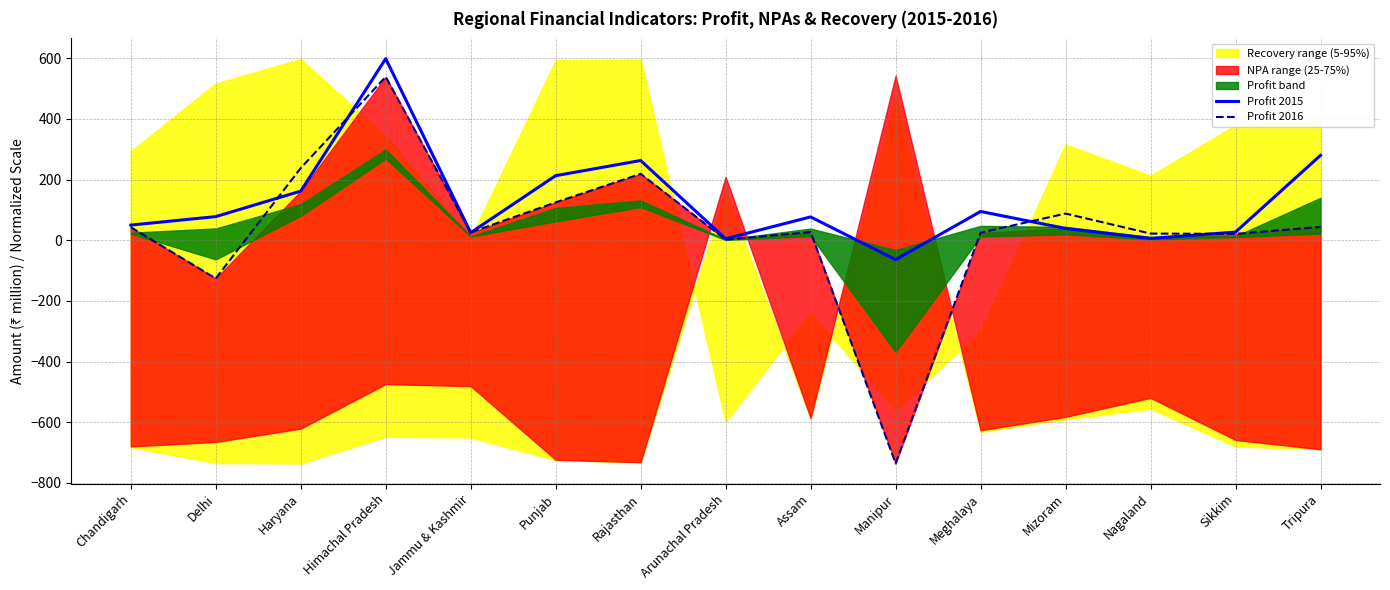

Where is the first local maximum for Profit 2015?

Himachal Pradesh